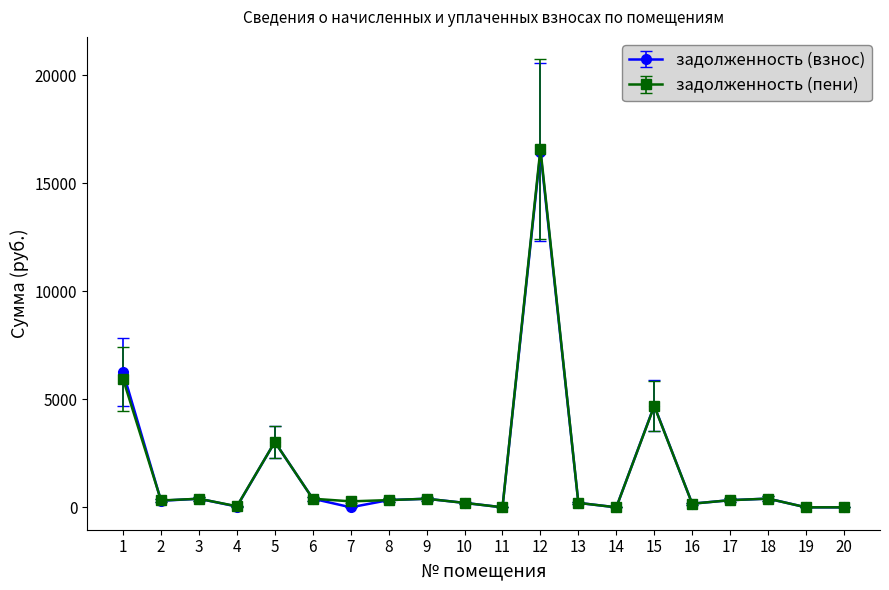

At which category is the sum across all series the highest?

12